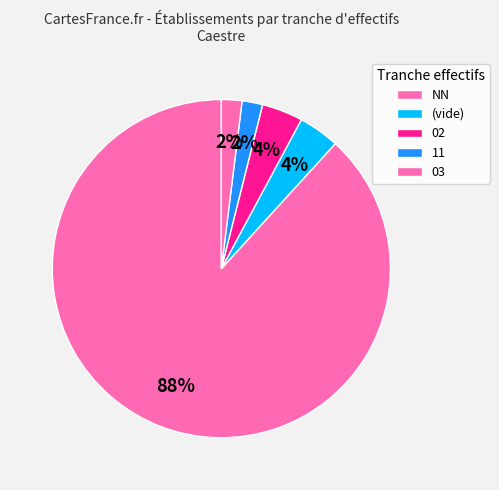

Count the number of slices in the pie.

5